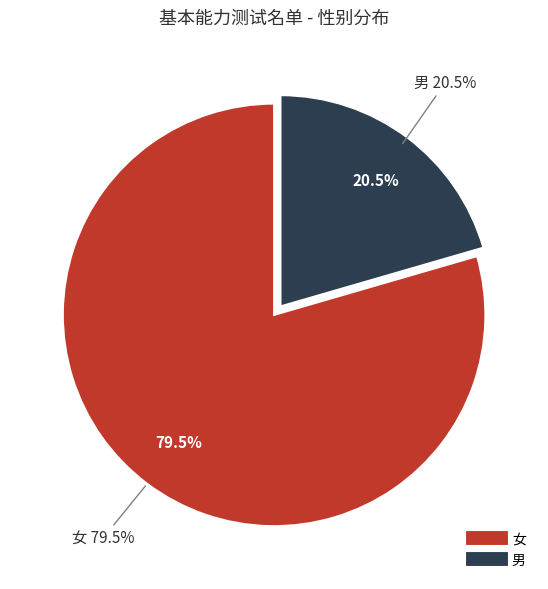

The 男 slice represents 30% of the pie. True or false?

False